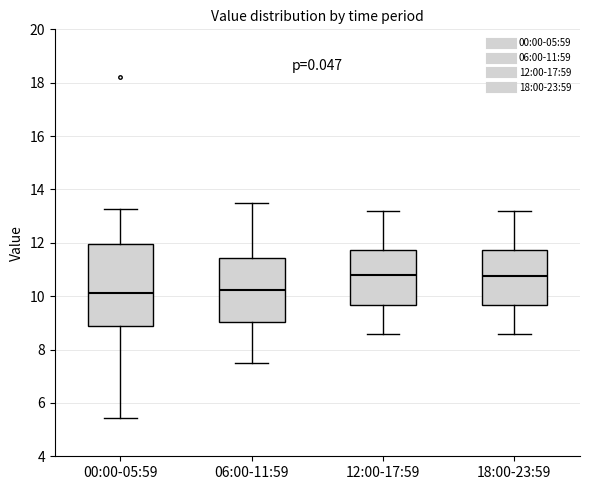

Reading left to right, transcribe this box plot: for each box, give where its median line is, the range the box spans, and where its two whiskers end, as read against the y-axis. The values are not printed on the chart, so give them approximately, as read against the axis.

00:00-05:59: median 10.2, box 8.8 to 12.0, whiskers 5.4 to 13.2
06:00-11:59: median 10.2, box 9.0 to 11.4, whiskers 7.6 to 13.6
12:00-17:59: median 10.8, box 9.6 to 11.8, whiskers 8.6 to 13.2
18:00-23:59: median 10.8, box 9.6 to 11.8, whiskers 8.6 to 13.2